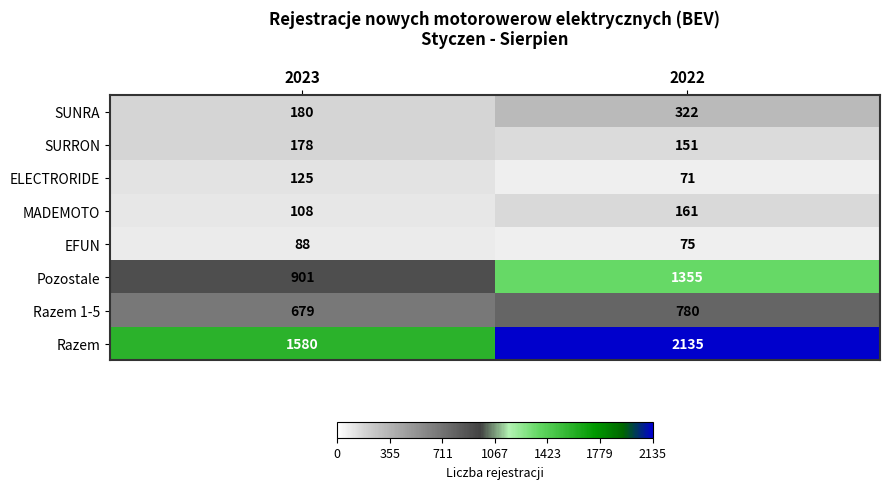

What value does the SURRON series have at 2023?

178